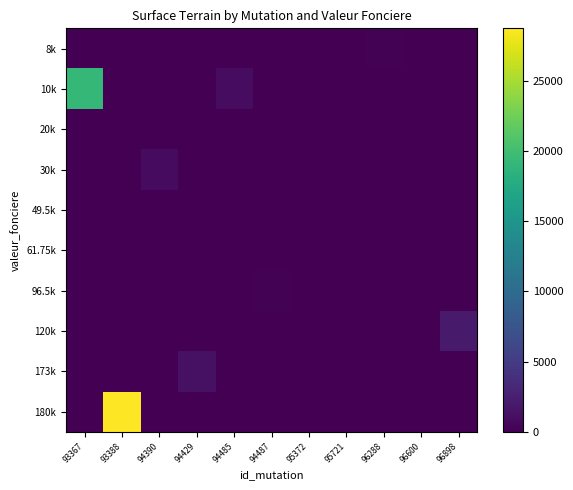

List the series in order of their peak value, highest first.

180k, 10k, 120k, 173k, 30k, 96.5k, 8k, 49.5k, 61.75k, 20k